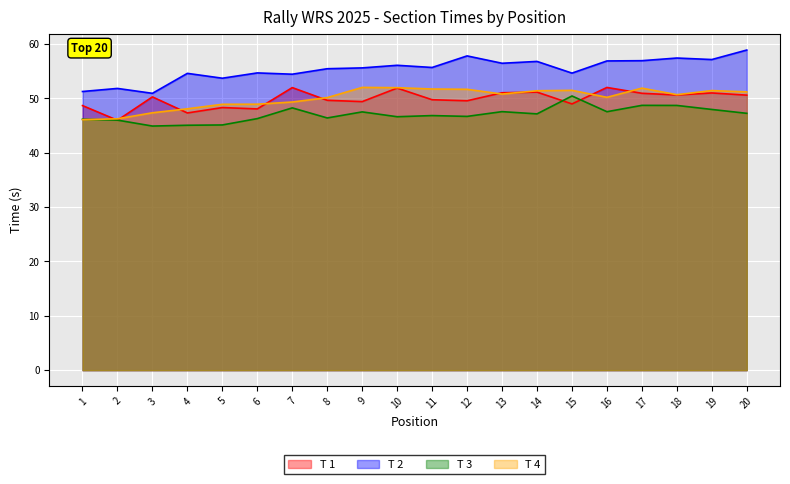

Reading left to right, transcribe all the data shown in this chart.

T 1: 1=48.7	2=46.0	3=50.3	4=47.3	5=48.3	6=48.1	7=52.0	8=49.7	9=49.4	10=51.9	11=49.8	12=49.6	13=51.0	14=51.2	15=49.0	16=52.0	17=50.9	18=50.6	19=51.0	20=50.6
T 2: 1=51.3	2=51.8	3=50.9	4=54.6	5=53.7	6=54.7	7=54.5	8=55.5	9=55.6	10=56.1	11=55.7	12=57.8	13=56.5	14=56.8	15=54.7	16=56.9	17=56.9	18=57.4	19=57.2	20=58.9
T 3: 1=46.2	2=46.0	3=44.9	4=45.1	5=45.1	6=46.3	7=48.3	8=46.4	9=47.5	10=46.6	11=46.8	12=46.7	13=47.6	14=47.2	15=50.5	16=47.6	17=48.7	18=48.7	19=48.0	20=47.3
T 4: 1=46.1	2=46.3	3=47.4	4=48.1	5=48.9	6=48.9	7=49.3	8=50.2	9=52.0	10=52.0	11=51.7	12=51.7	13=50.8	14=51.4	15=51.5	16=50.2	17=51.9	18=50.7	19=51.4	20=51.2